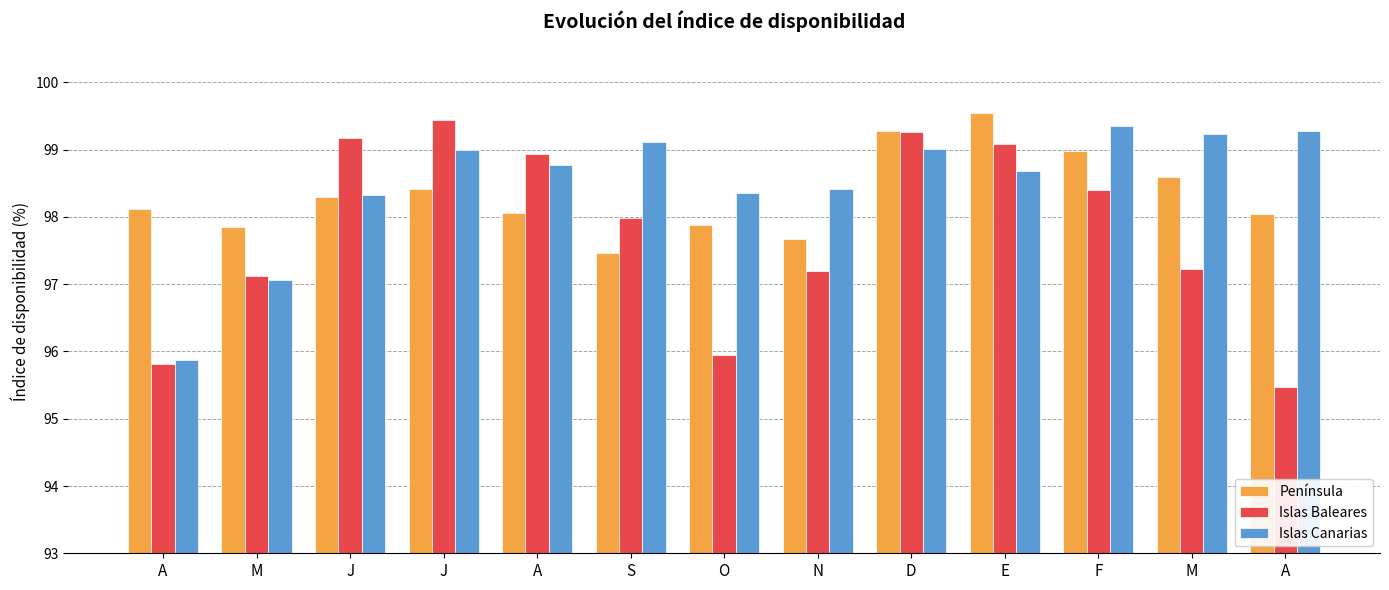

Reading left to right, transcribe all the data shown in this chart.

Península: A=98.1	M=97.8	J=98.3	J=98.4	A=98.1	S=97.5	O=97.9	N=97.7	D=99.3	E=99.5	F=99.0	M=98.6	A=98.0
Islas Baleares: A=95.8	M=97.1	J=99.2	J=99.4	A=98.9	S=98.0	O=96.0	N=97.2	D=99.3	E=99.1	F=98.4	M=97.2	A=95.5
Islas Canarias: A=95.9	M=97.1	J=98.3	J=99.0	A=98.8	S=99.1	O=98.4	N=98.4	D=99.0	E=98.7	F=99.3	M=99.2	A=99.3